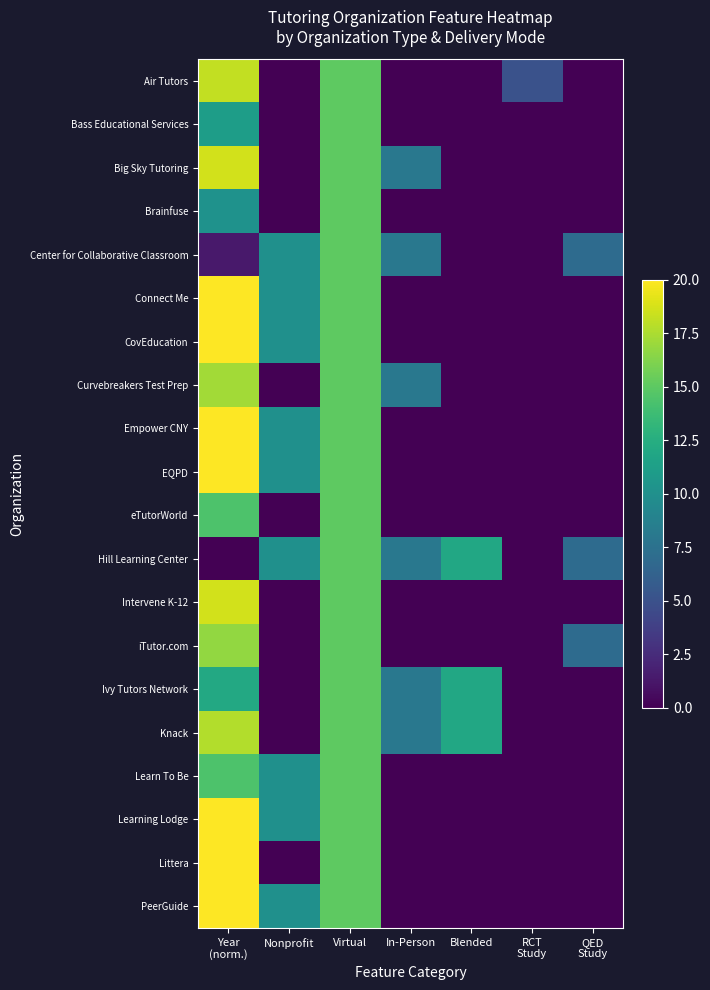

What is the total value across all series at RCT
Study?

5.0